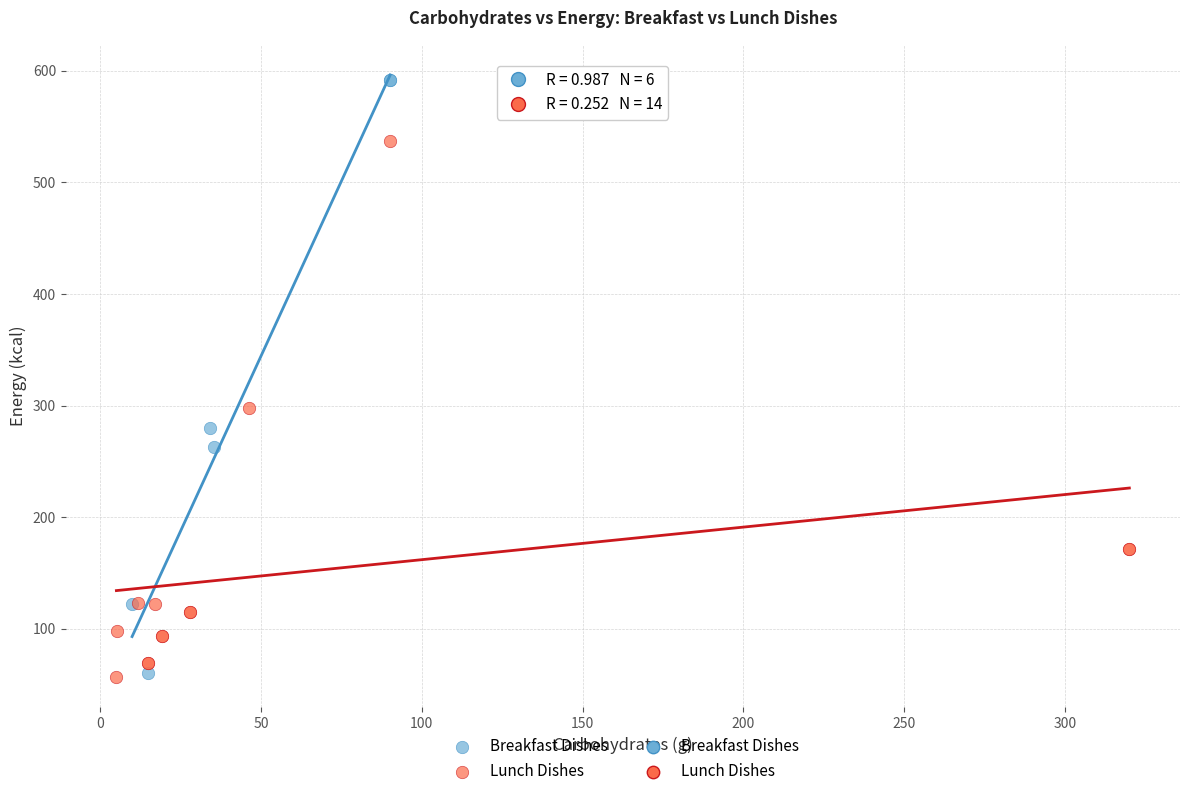

Which series has the widest spread of Y values?

Breakfast Dishes